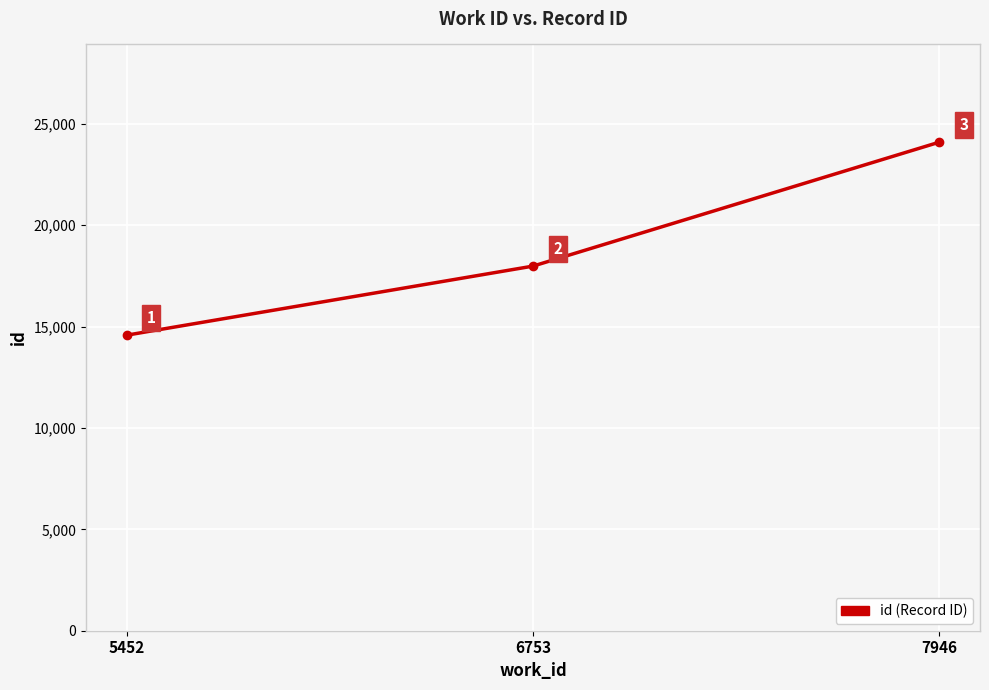

How many lines are shown in the chart?

1